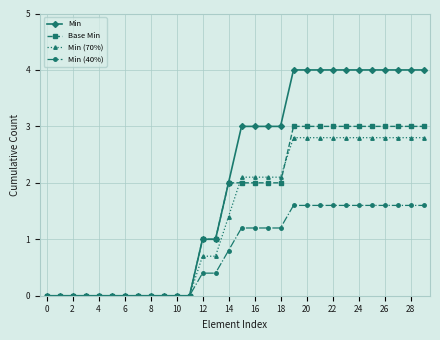

What are all the series names shown in the legend?

Min, Base Min, Min (70%), Min (40%)